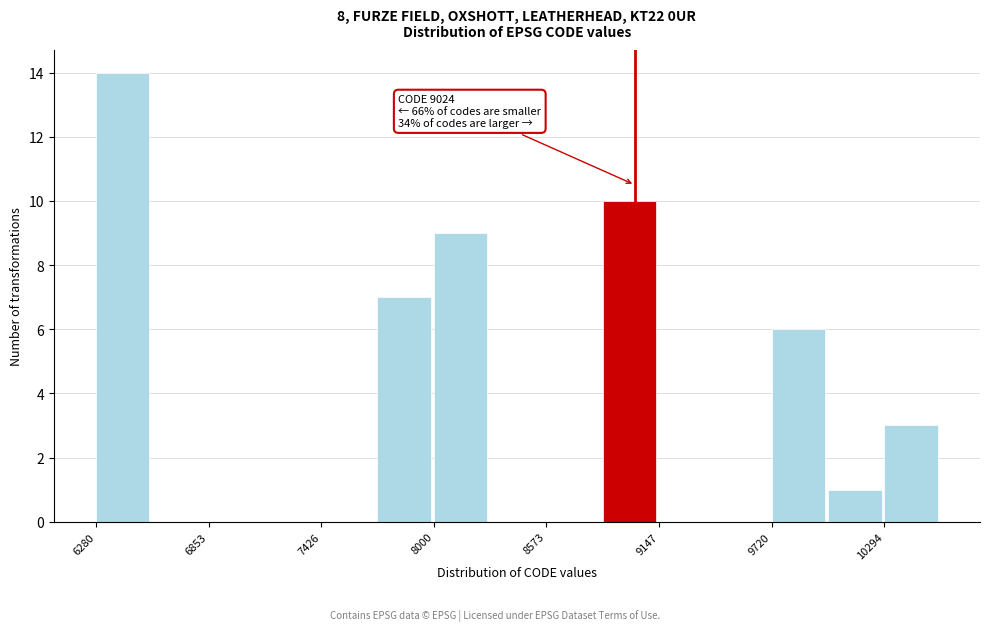

Around what value on the x-axis is the tallest bar? Give the approximate position of its centre, as read against the axis.

6400